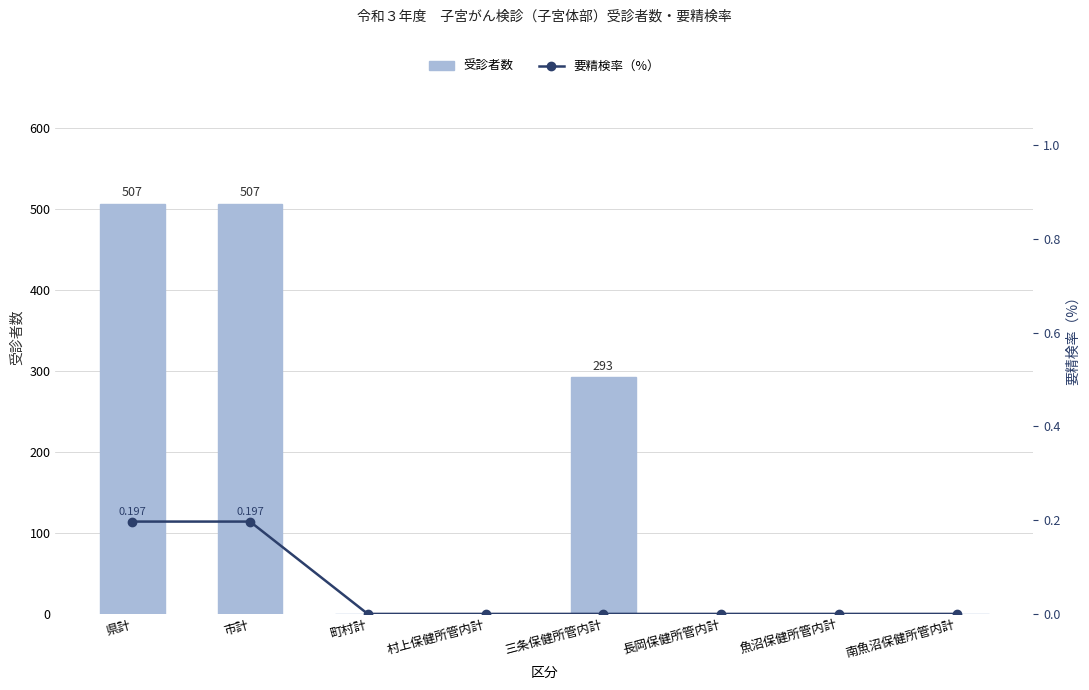

What position from the right is 魚沼保健所管内計?

2